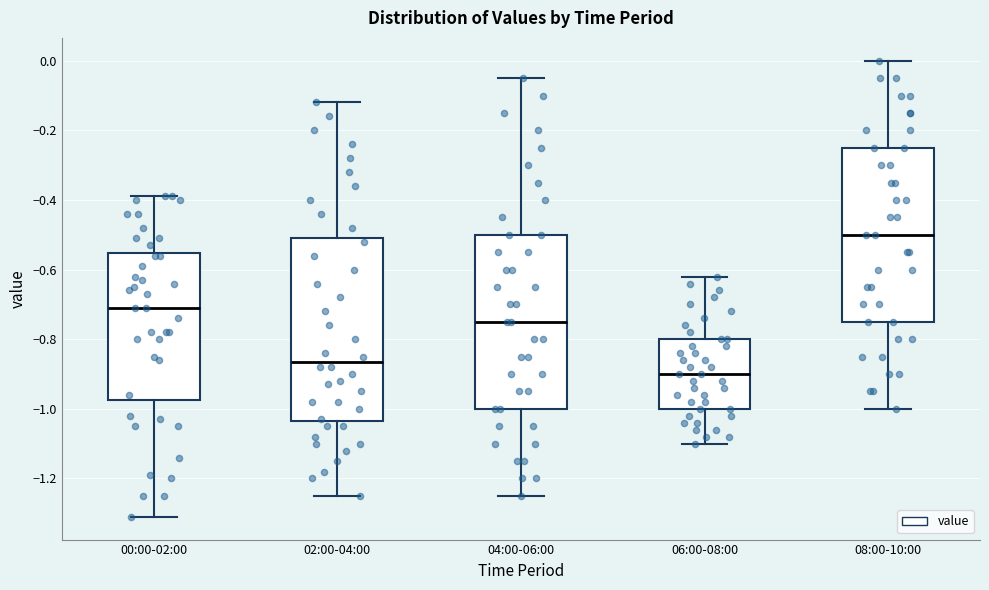

Which box has the highest median line?

08:00-10:00